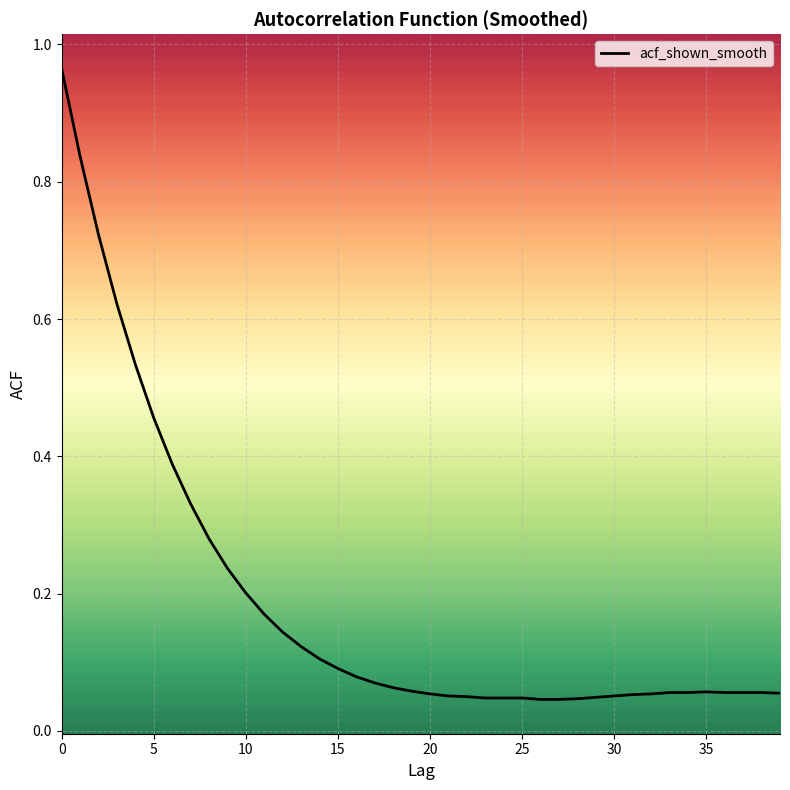

List the labels in order of value, smallest first.

26, 27, 28, 23, 24, 25, 29, 22, 21, 30, 31, 20, 32, 39, 33, 34, 36, 37, 38, 35, 19, 18, 17, 16, 15, 14, 13, 12, 11, 10, 9, 8, 7, 6, 5, 4, 3, 2, 1, 0